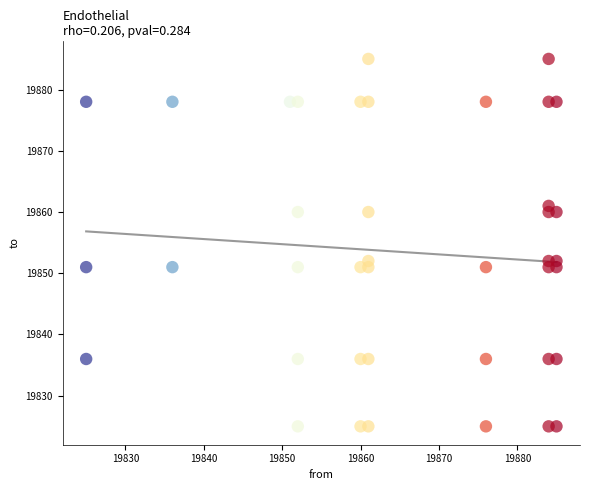

What is the range of X values (max minus min)?

60